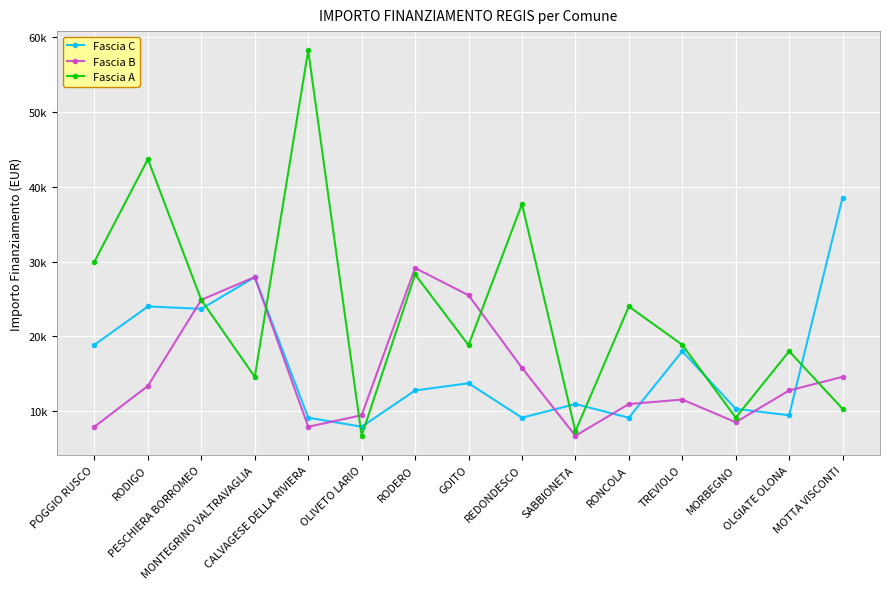

Count the number of data series in this chart.

3